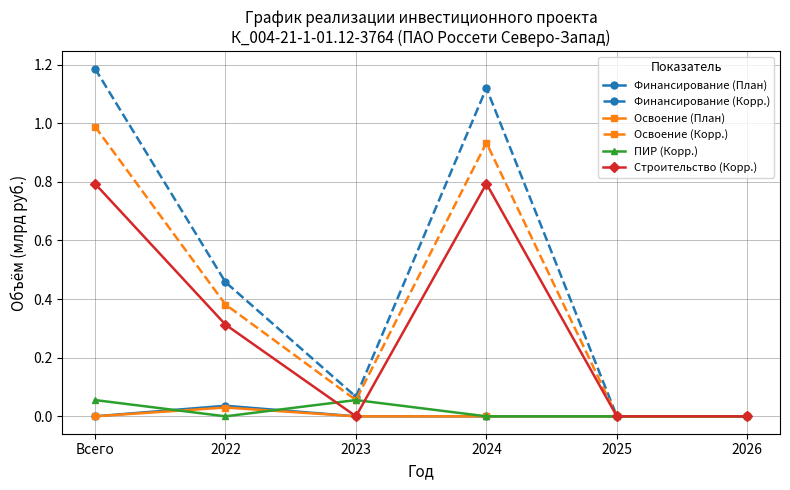

True or false: Строительство (Корр.) has a value of 0.3 at 2026.

False